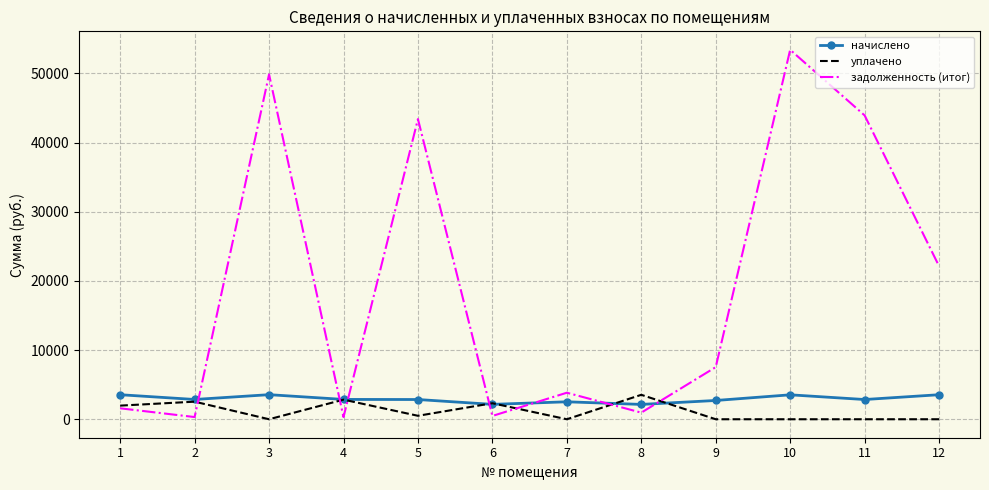

Which series has the largest total across all categories?

задолженность (итог)